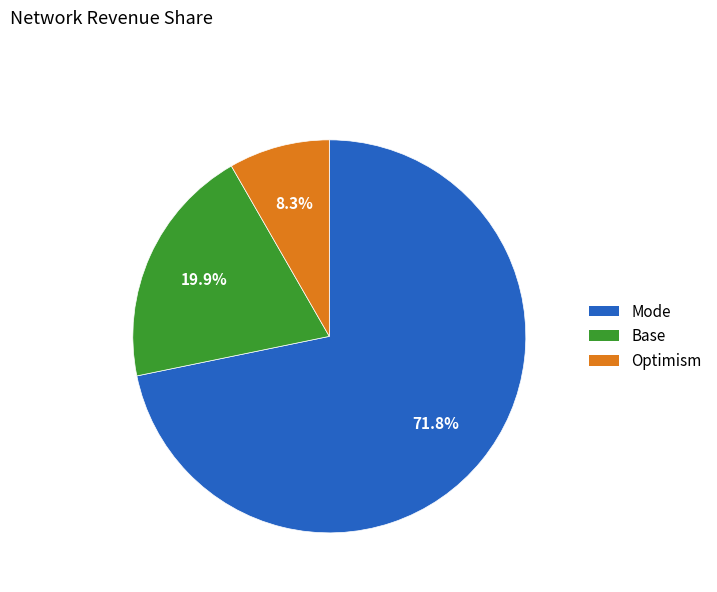

Is there any slice that represents more than half of the pie?

Yes